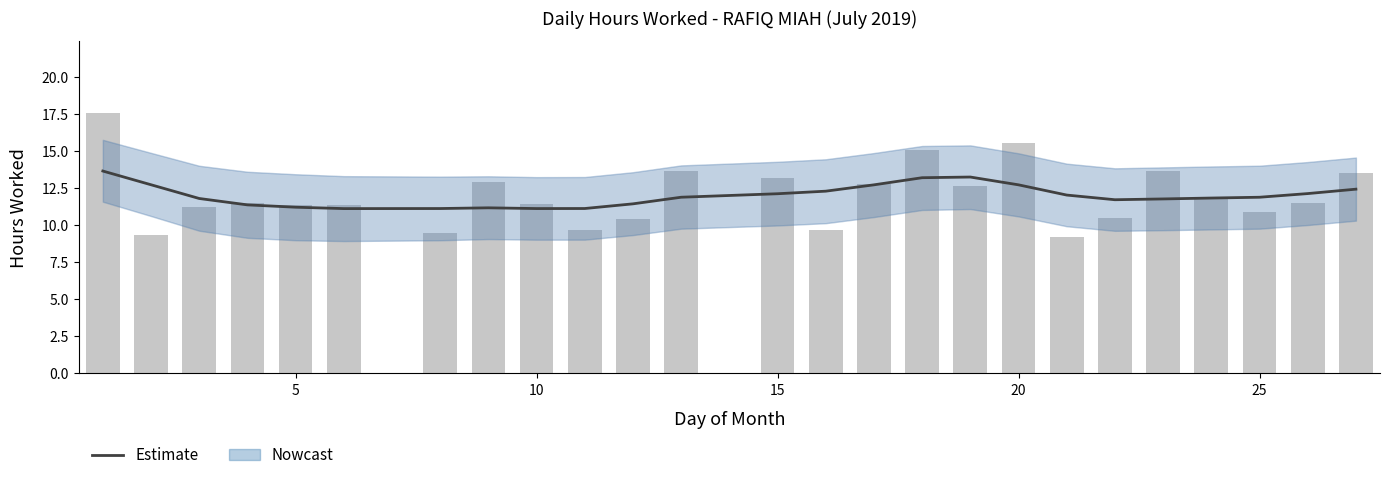

What is the difference between the second highest and second lowest values?

2.1